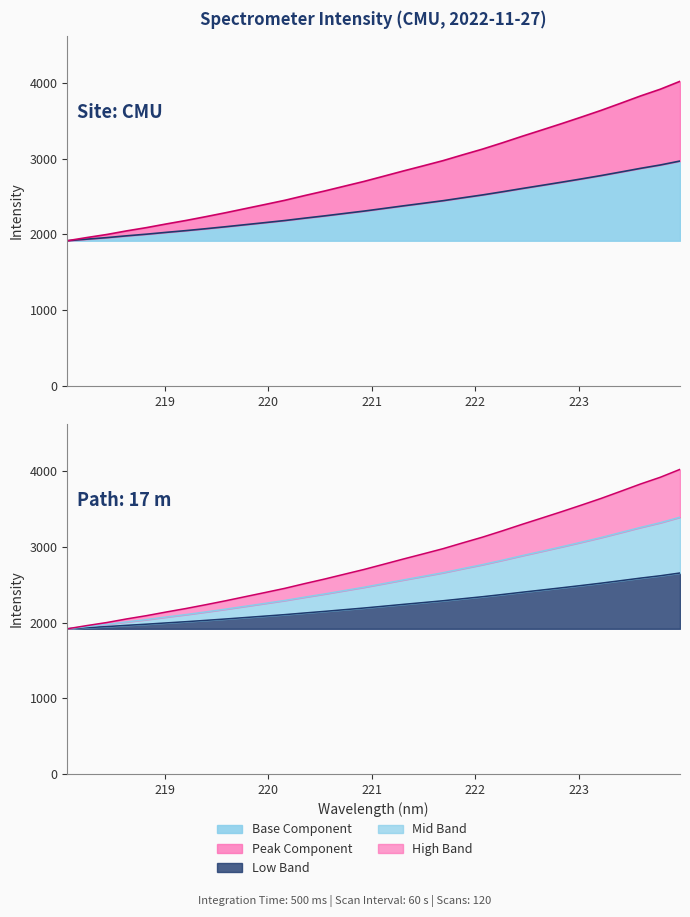

How many categories are shown in the chart?

32